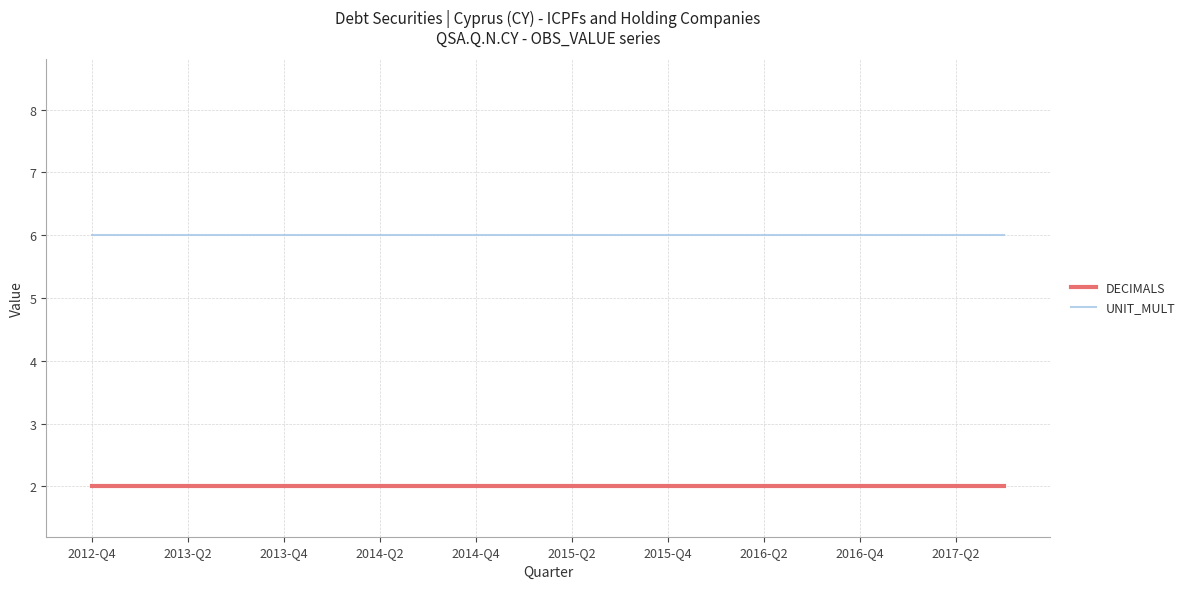

What is the sum of all UNIT_MULT values?

120